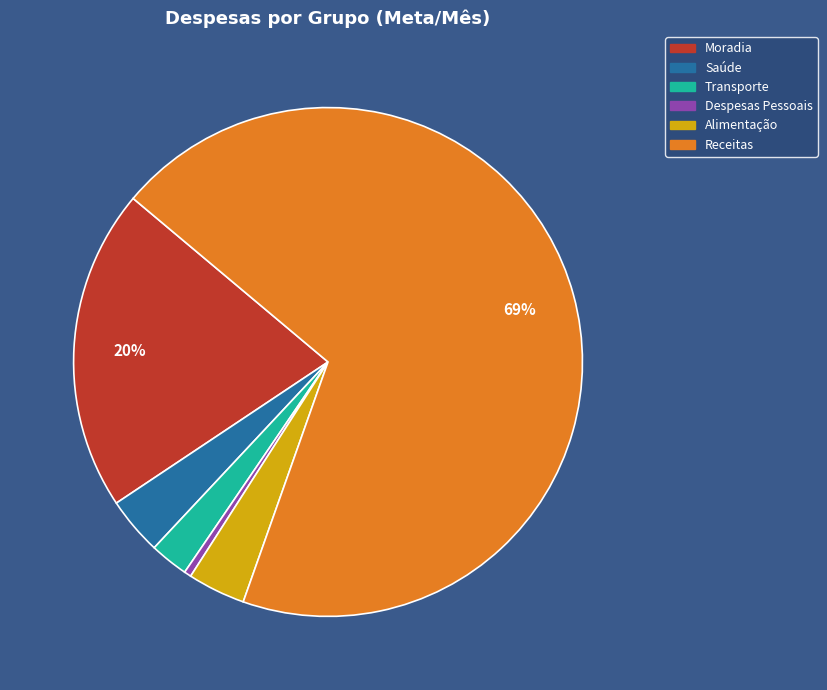

The Despesas Pessoais slice represents 0% of the pie. True or false?

True